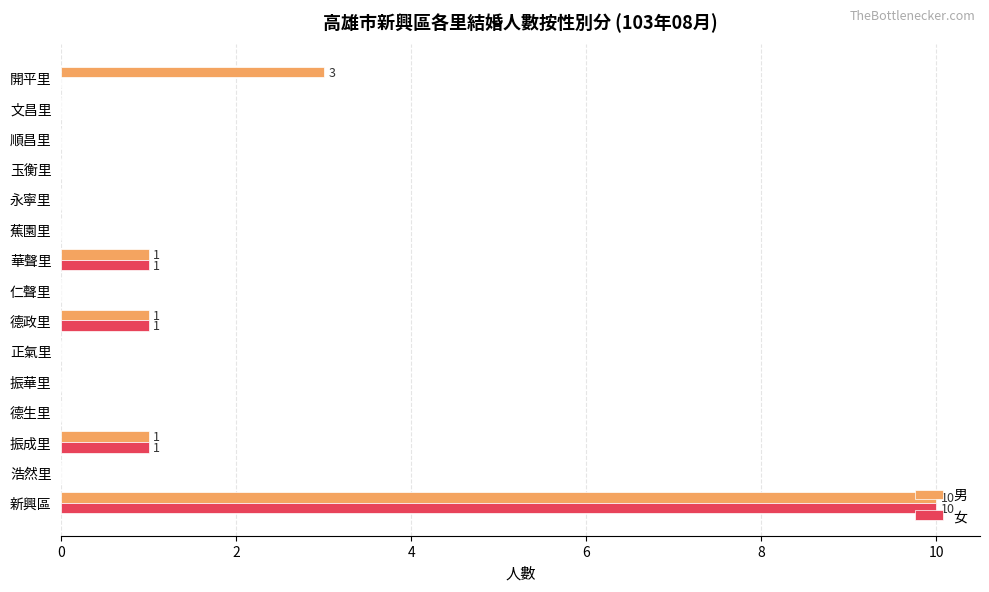

Where is 男 nearest to the value 5?

開平里